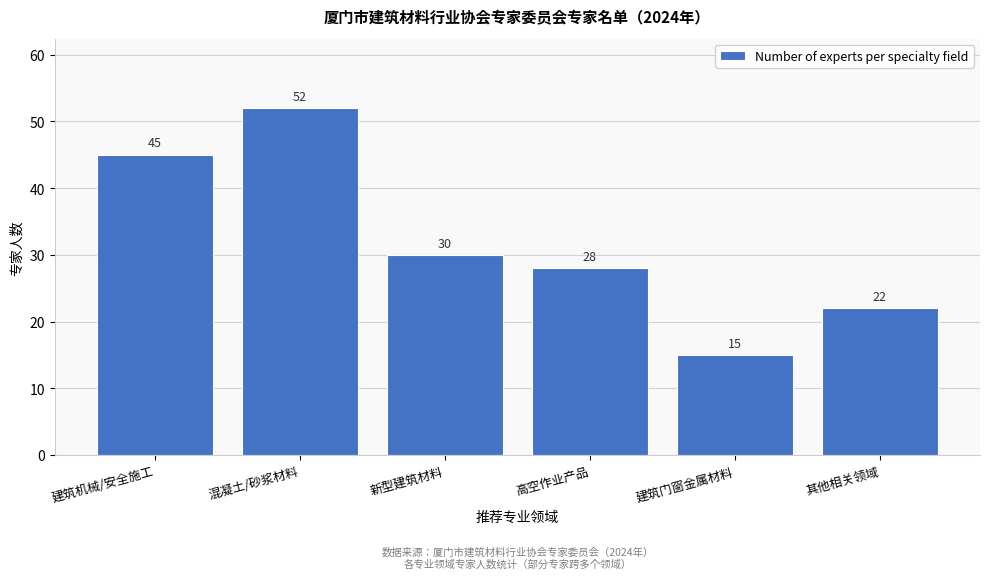

Reading left to right, list all the values displayed in this chart.

45	52	30	28	15	22